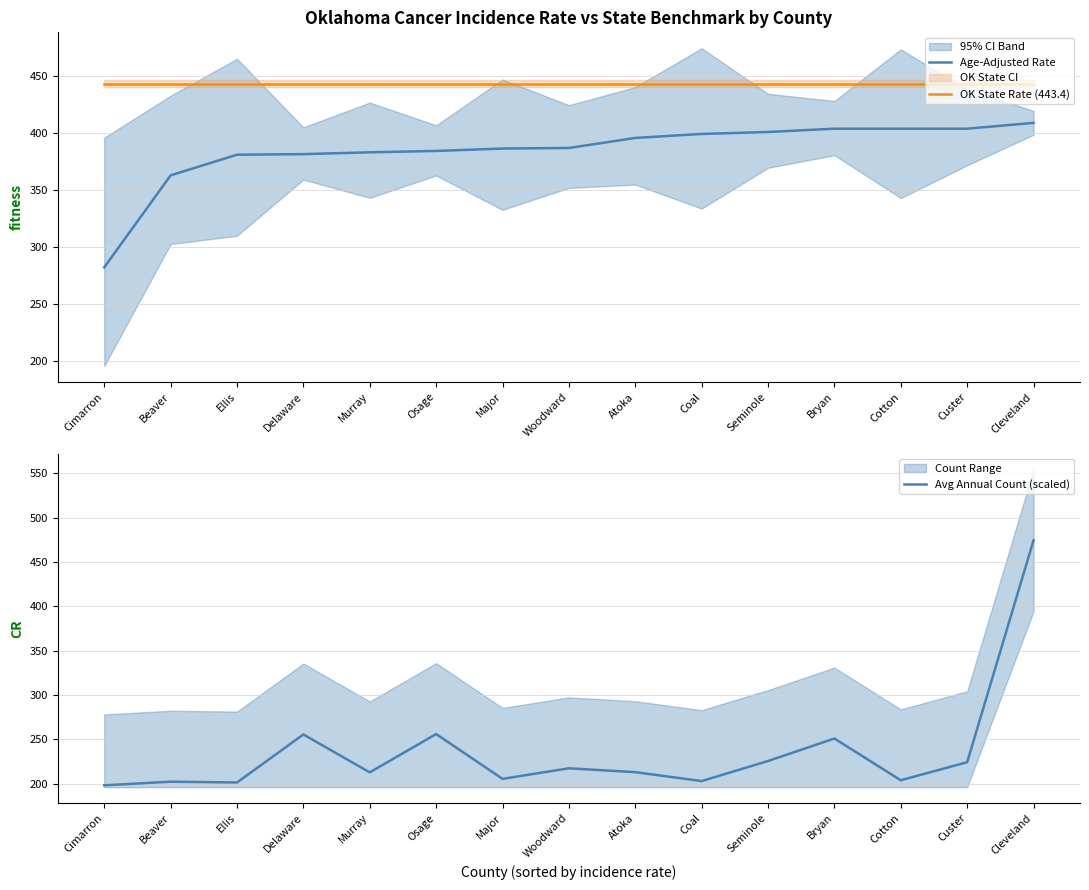

What is the sum of the Age-Adjusted Rate values at Major and Murray?

769.7